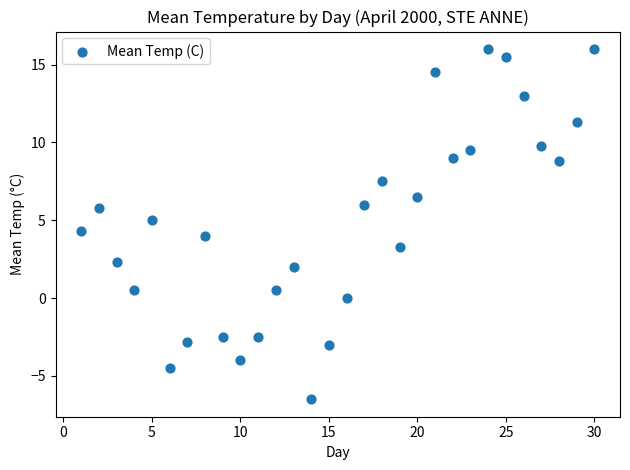

What is the range of X values (max minus min)?

29.0